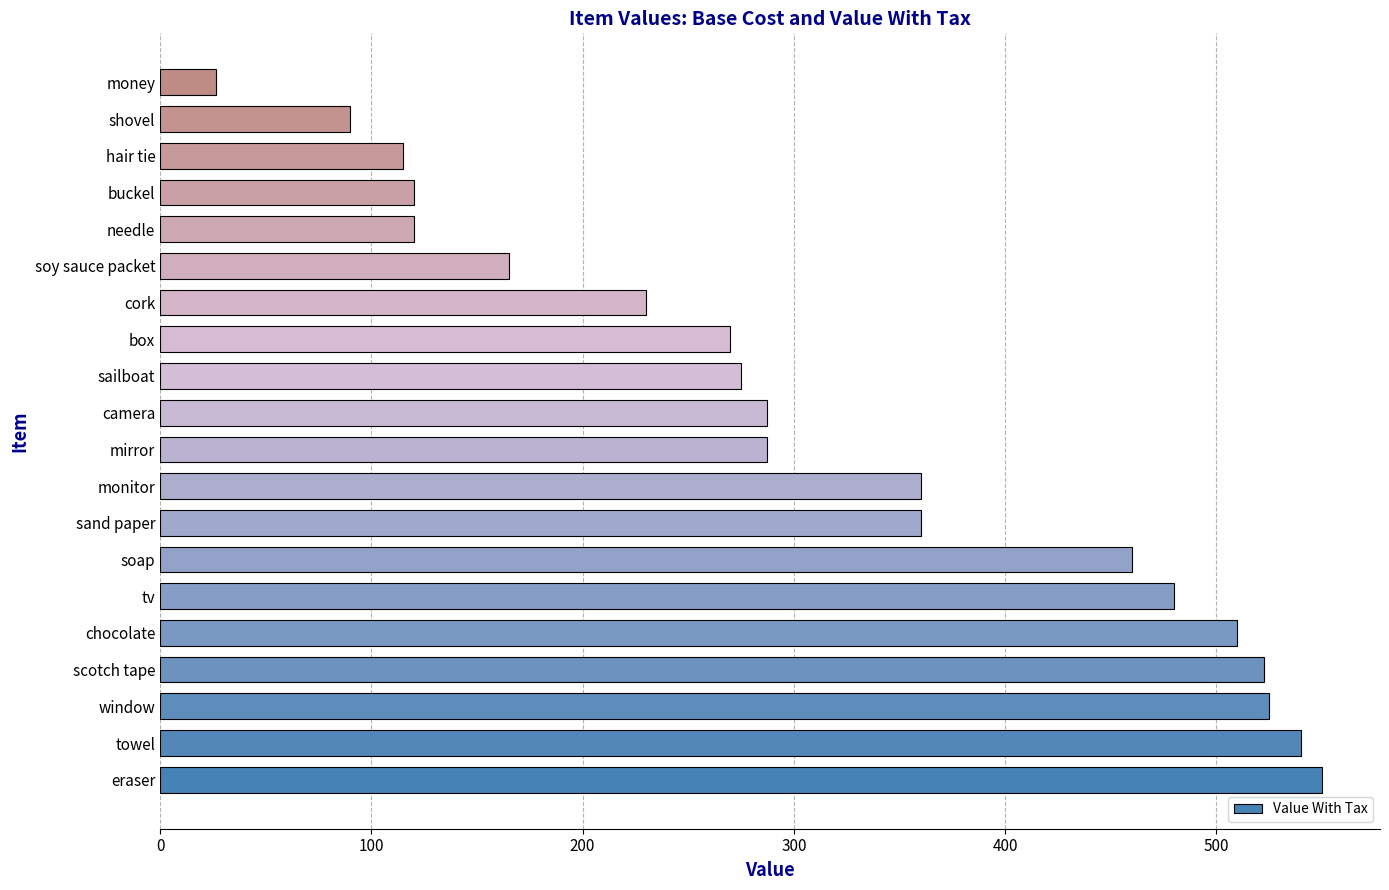

True or false: the data shows 287.5 at camera.

True